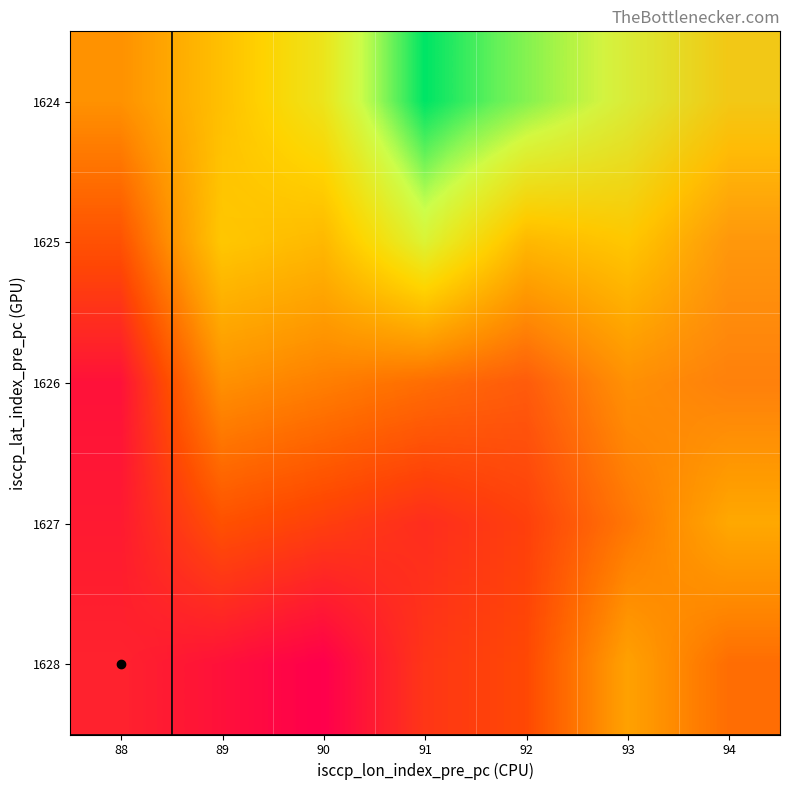

How many categories are shown in the chart?

7